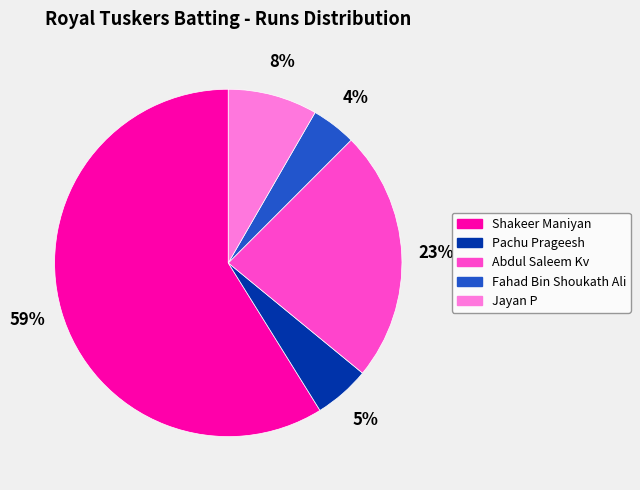

Which has a higher value, Shakeer Maniyan or Pachu Prageesh?

Shakeer Maniyan